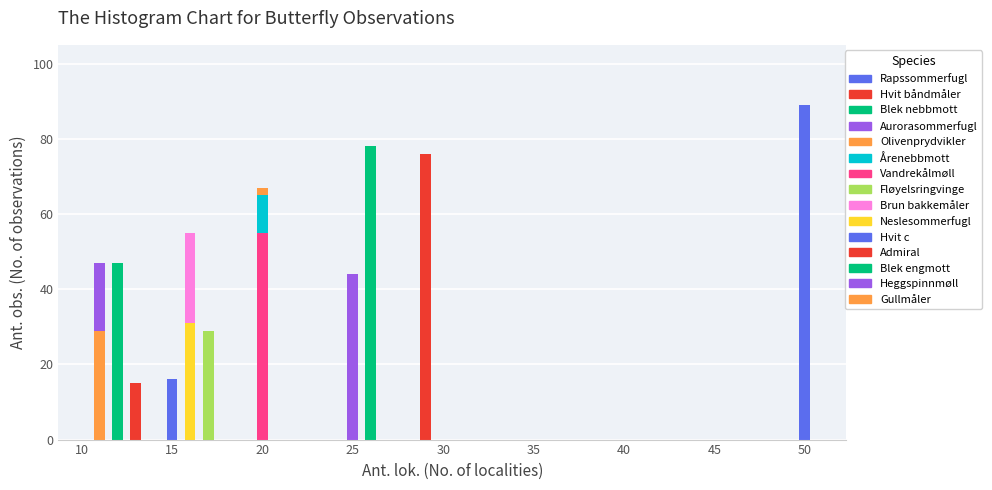

Which label corresponds to the largest value in the chart?

Rapssommerfugl